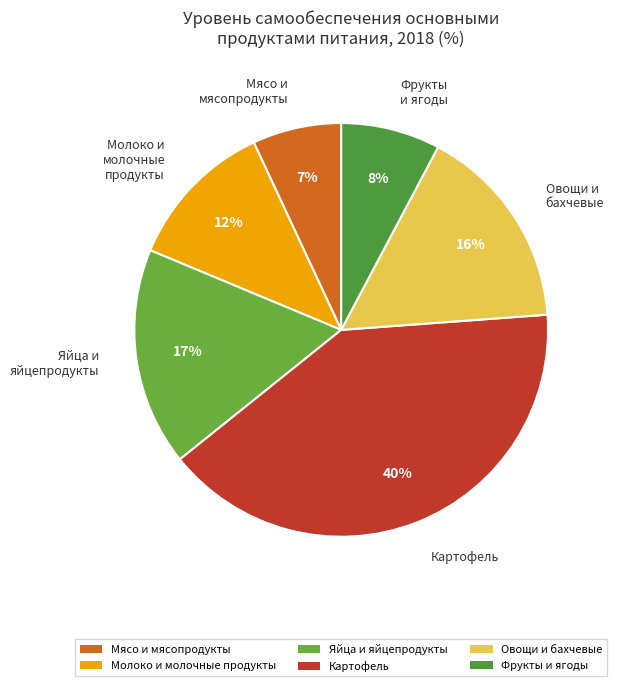

What is the largest slice in the pie chart?

Картофель